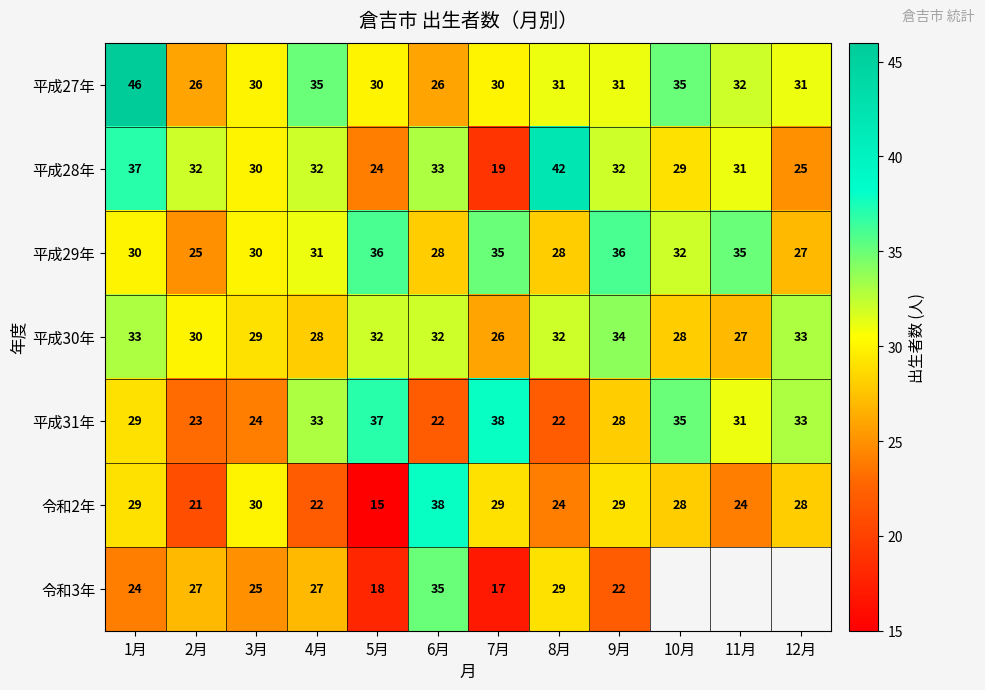

True or false: 令和2年 has a value of 21 at 2月.

True